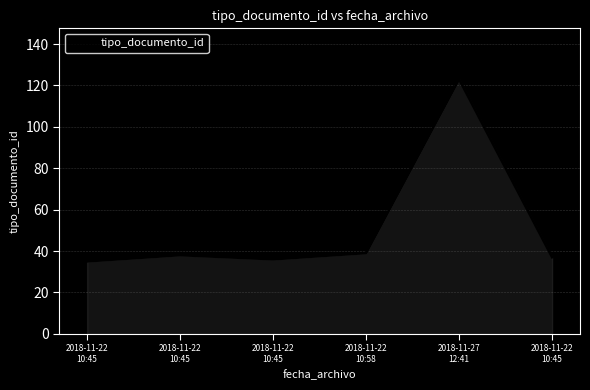

How many lines are shown in the chart?

1